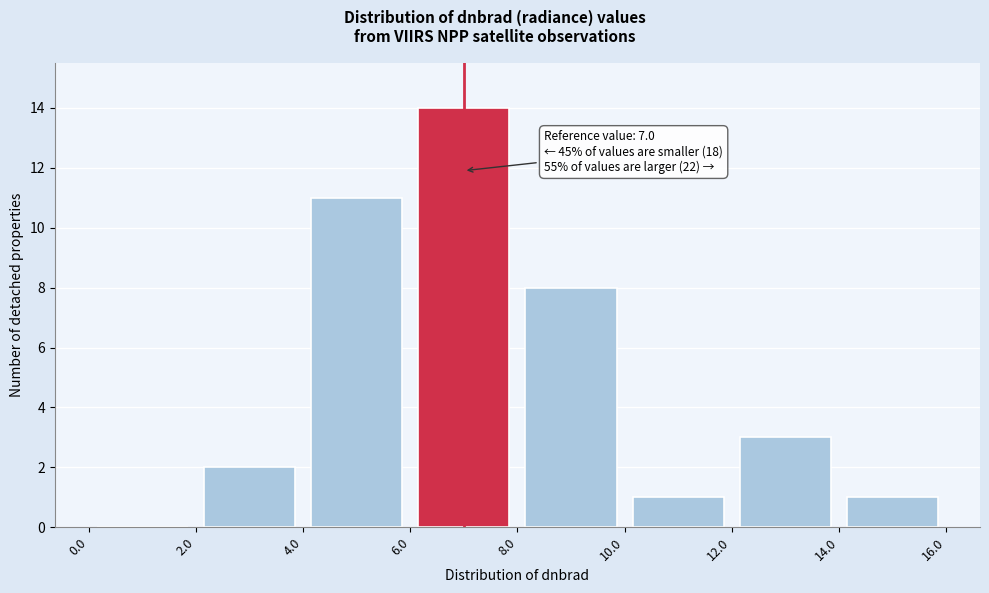

Over which range of the x-axis is the bar tallest?

6.0 to 8.0